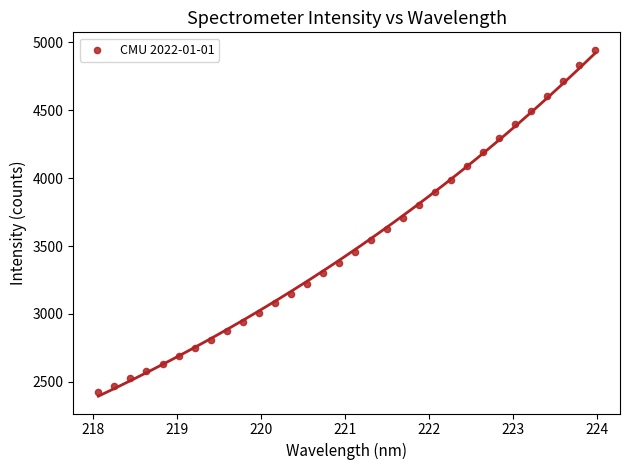

What is the range of Y values (max minus min)?

2522.1